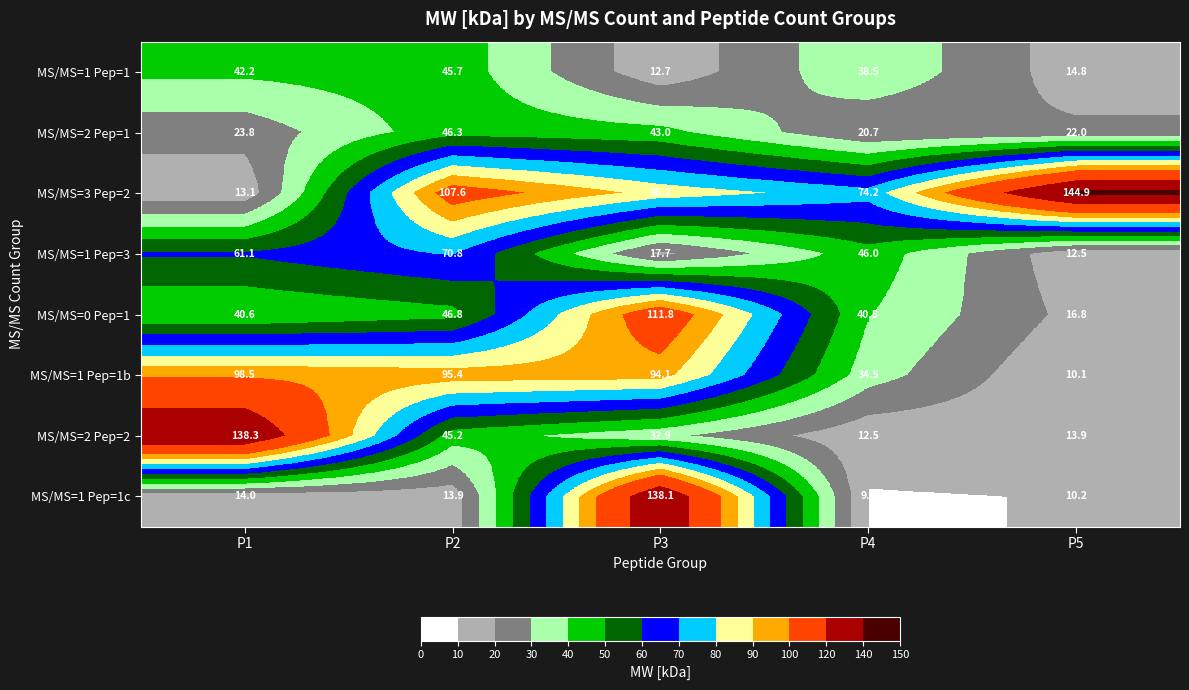

The value of MS/MS=1 Pep=1c at P1 is 14.0. True or false?

True